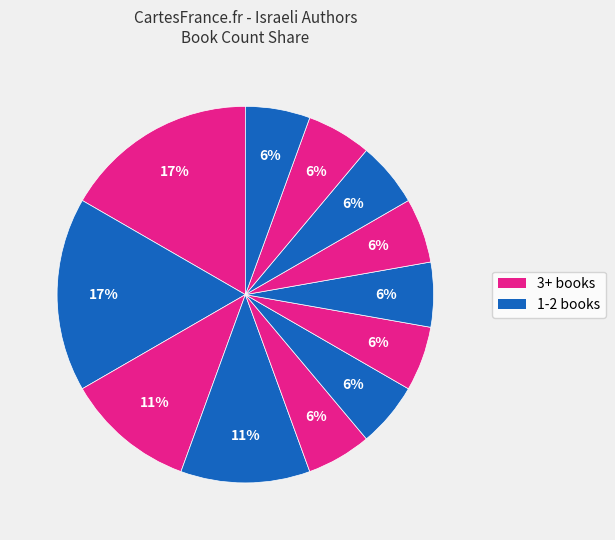

How many slices are in this pie chart?

12